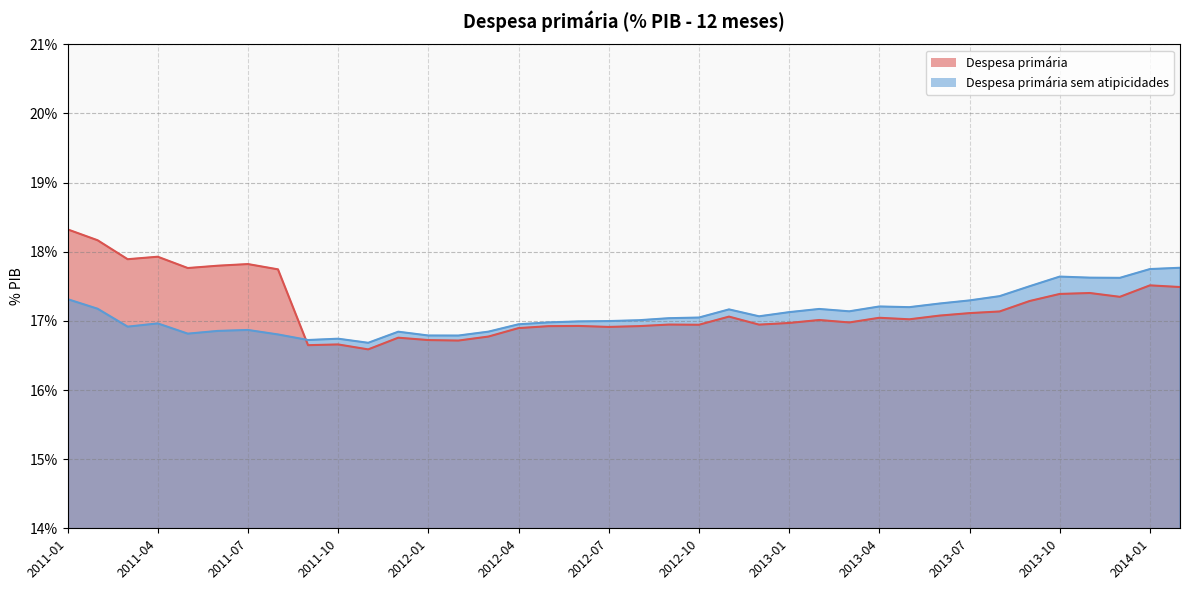

Reading left to right, what are all the values shown in this chart?

Despesa primária: 2011-01=0.2	2011-02=0.2	2011-03=0.2	2011-04=0.2	2011-05=0.2	2011-06=0.2	2011-07=0.2	2011-08=0.2	2011-09=0.2	2011-10=0.2	2011-11=0.2	2011-12=0.2	2012-01=0.2	2012-02=0.2	2012-03=0.2	2012-04=0.2	2012-05=0.2	2012-06=0.2	2012-07=0.2	2012-08=0.2	2012-09=0.2	2012-10=0.2	2012-11=0.2	2012-12=0.2	2013-01=0.2	2013-02=0.2	2013-03=0.2	2013-04=0.2	2013-05=0.2	2013-06=0.2	2013-07=0.2	2013-08=0.2	2013-09=0.2	2013-10=0.2	2013-11=0.2	2013-12=0.2	2014-01=0.2	2014-02=0.2
Despesa primária sem atipicidades: 2011-01=0.2	2011-02=0.2	2011-03=0.2	2011-04=0.2	2011-05=0.2	2011-06=0.2	2011-07=0.2	2011-08=0.2	2011-09=0.2	2011-10=0.2	2011-11=0.2	2011-12=0.2	2012-01=0.2	2012-02=0.2	2012-03=0.2	2012-04=0.2	2012-05=0.2	2012-06=0.2	2012-07=0.2	2012-08=0.2	2012-09=0.2	2012-10=0.2	2012-11=0.2	2012-12=0.2	2013-01=0.2	2013-02=0.2	2013-03=0.2	2013-04=0.2	2013-05=0.2	2013-06=0.2	2013-07=0.2	2013-08=0.2	2013-09=0.2	2013-10=0.2	2013-11=0.2	2013-12=0.2	2014-01=0.2	2014-02=0.2